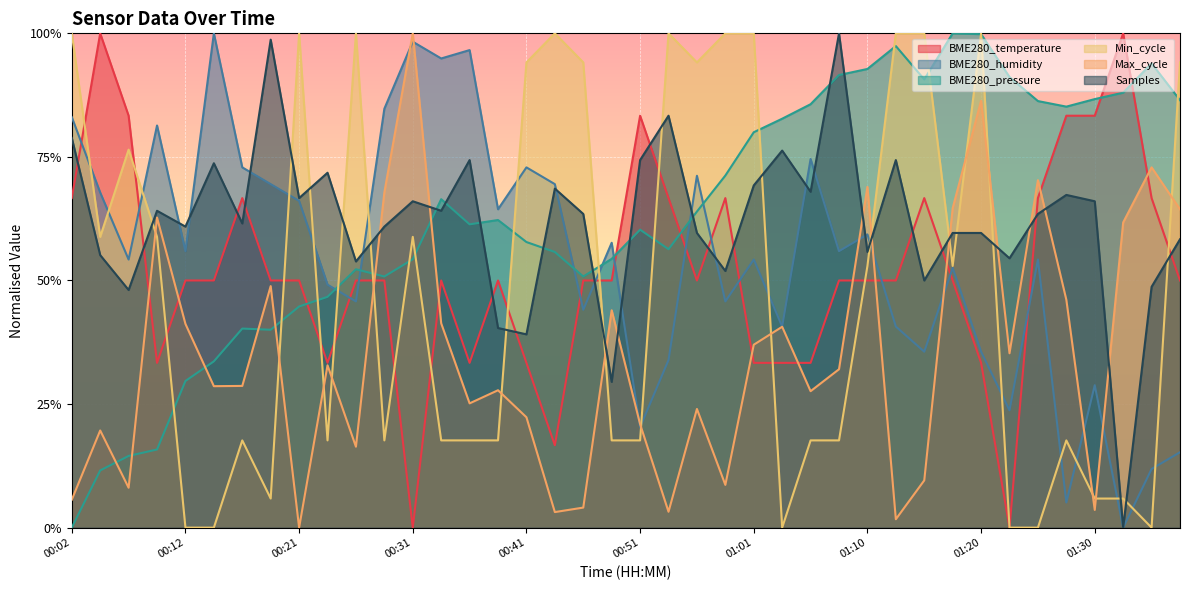

What is the label of the 17th point from the left?

00:41